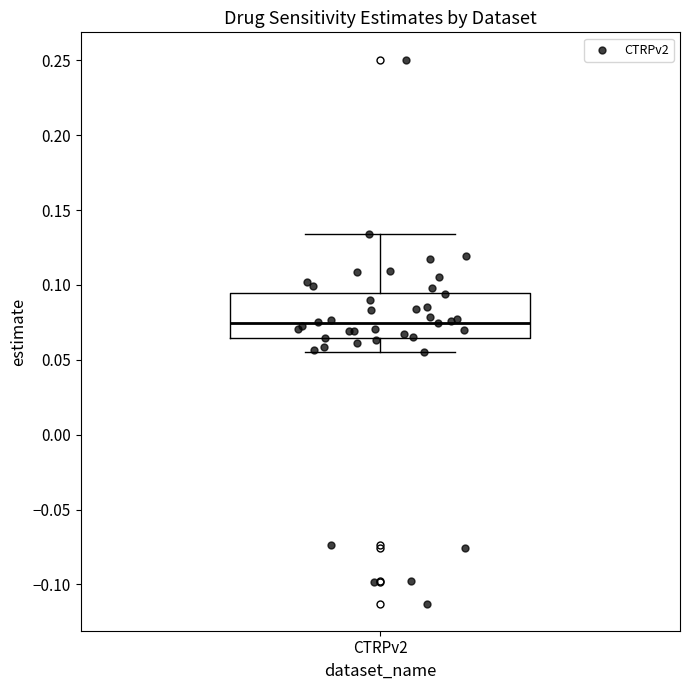

Read this box plot against the y-axis: the position of the median line, the range covered by the box, and the ends of both whiskers. The values are not printed on the chart, so give them approximately, as read against the axis.

median 0.075, box 0.065 to 0.095, whiskers 0.055 to 0.135